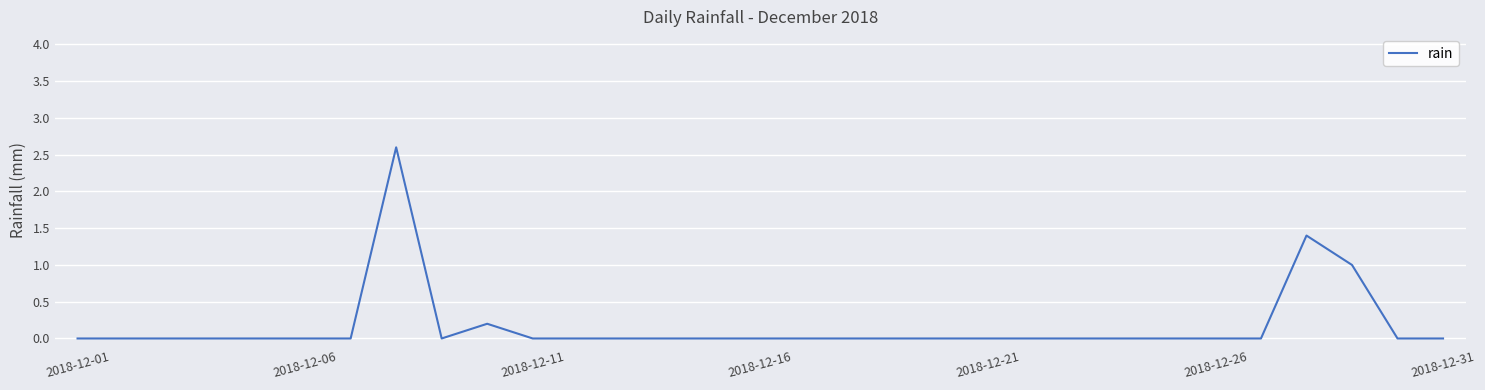

What is the difference between the maximum and minimum values?

2.6